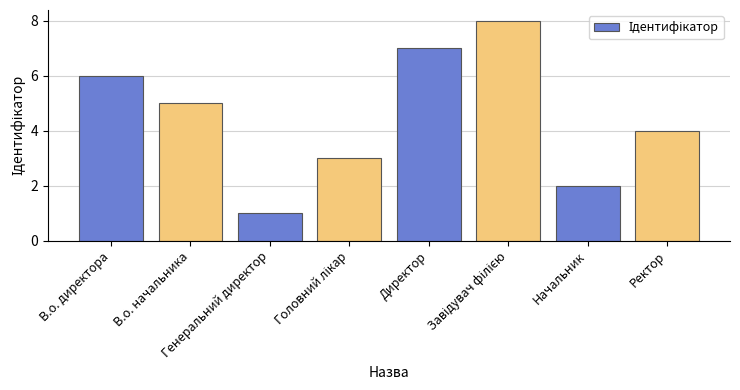

Is it true that the value at Генеральний директор is 0?

False